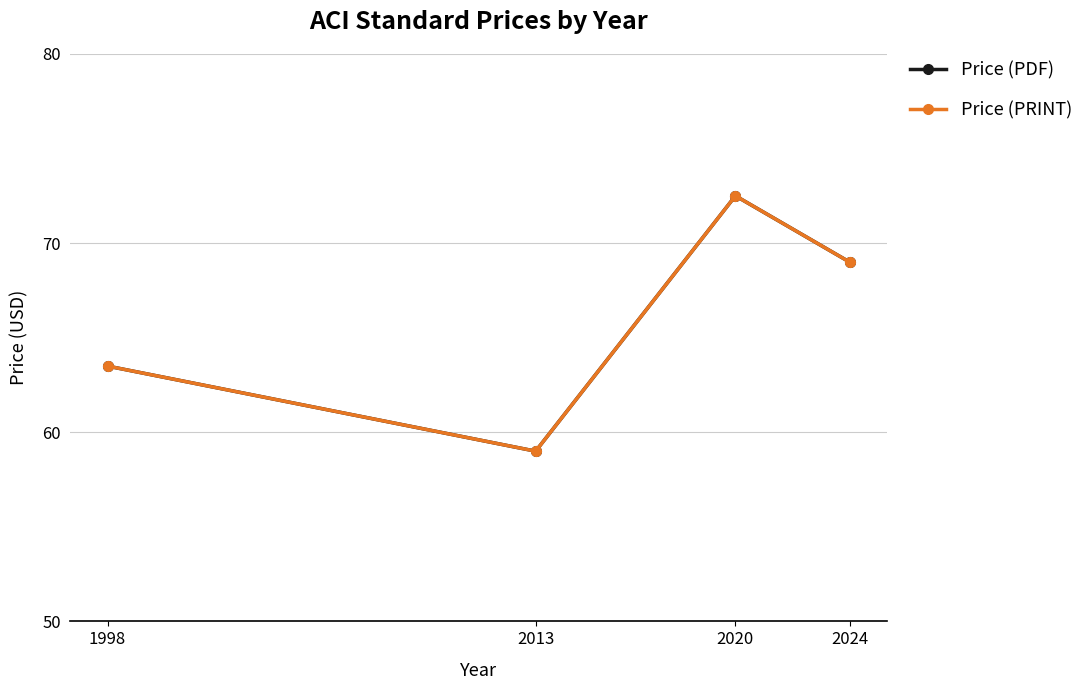

List the labels in order of Price (PDF) value, largest first.

2020, 2024, 1998, 2013